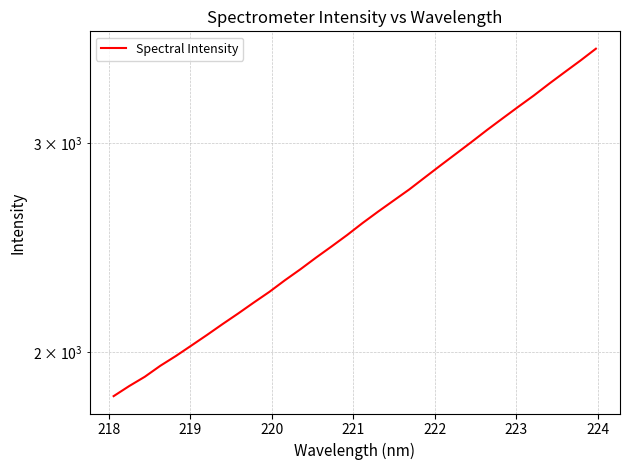

Reading left to right, extract all data points from this chart.

1834.8	1871.1	1905.2	1946.4	1983.8	2024.7	2066.7	2110.9	2154.7	2200.9	2247.0	2298.4	2348.2	2401.8	2454.6	2509.7	2569.3	2627.1	2684.3	2742.6	2807.3	2873.1	2939.4	3007.4	3078.7	3148.8	3219.9	3291.2	3368.7	3445.2	3522.7	3605.3